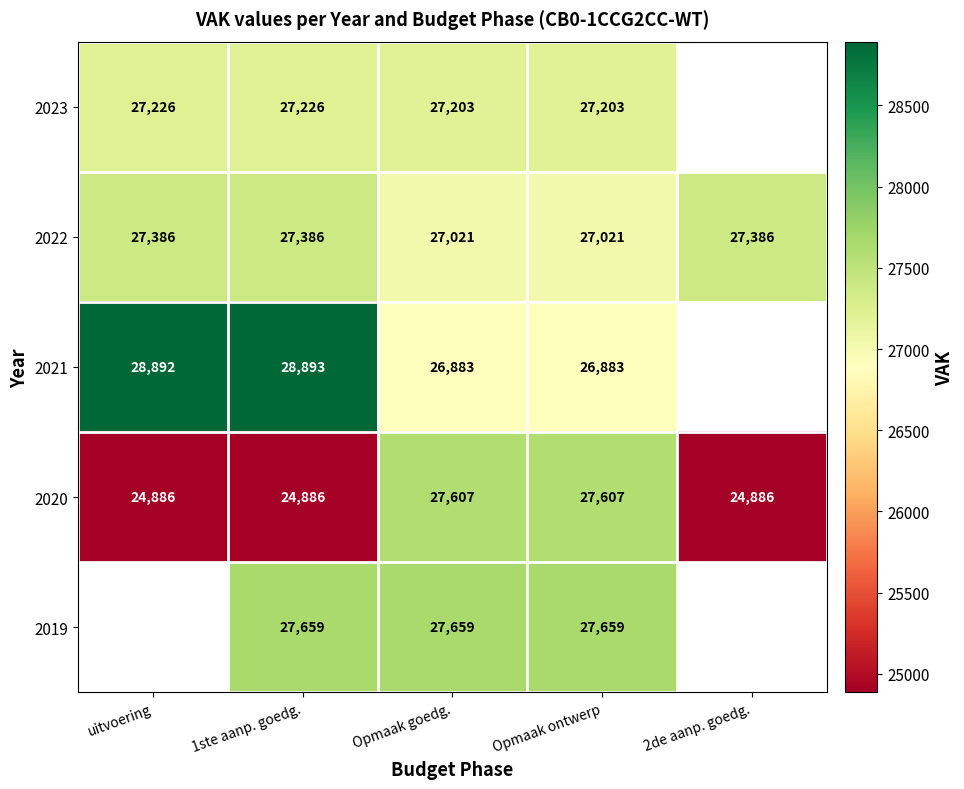

What is the difference between the maximum and second lowest values in the 2020 series?

2721